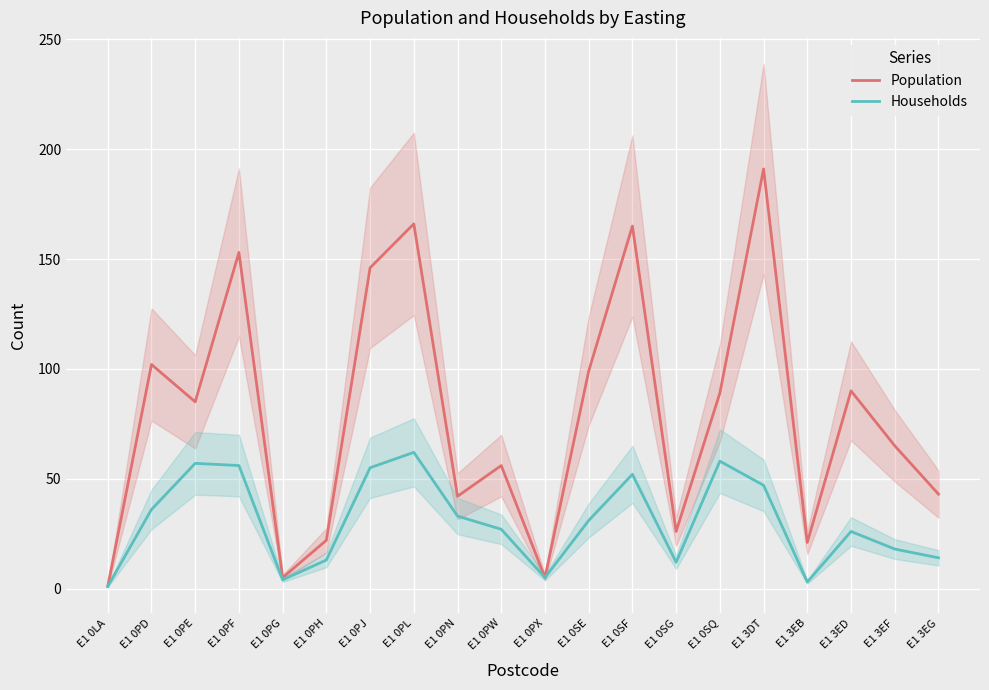

What is the difference between the highest and lowest values at E1 0PL?

104